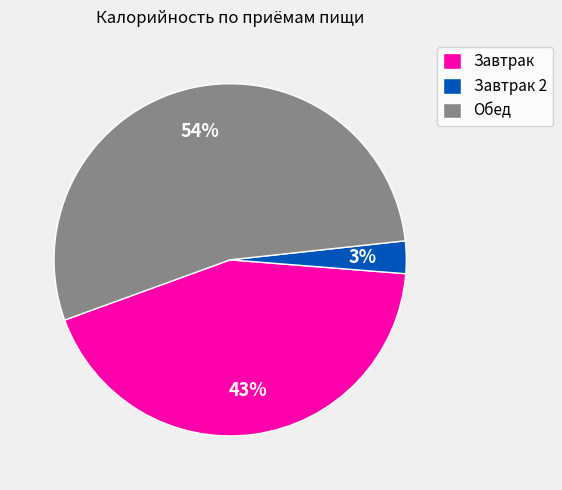

True or false: Завтрак accounts for 43% of the total.

True